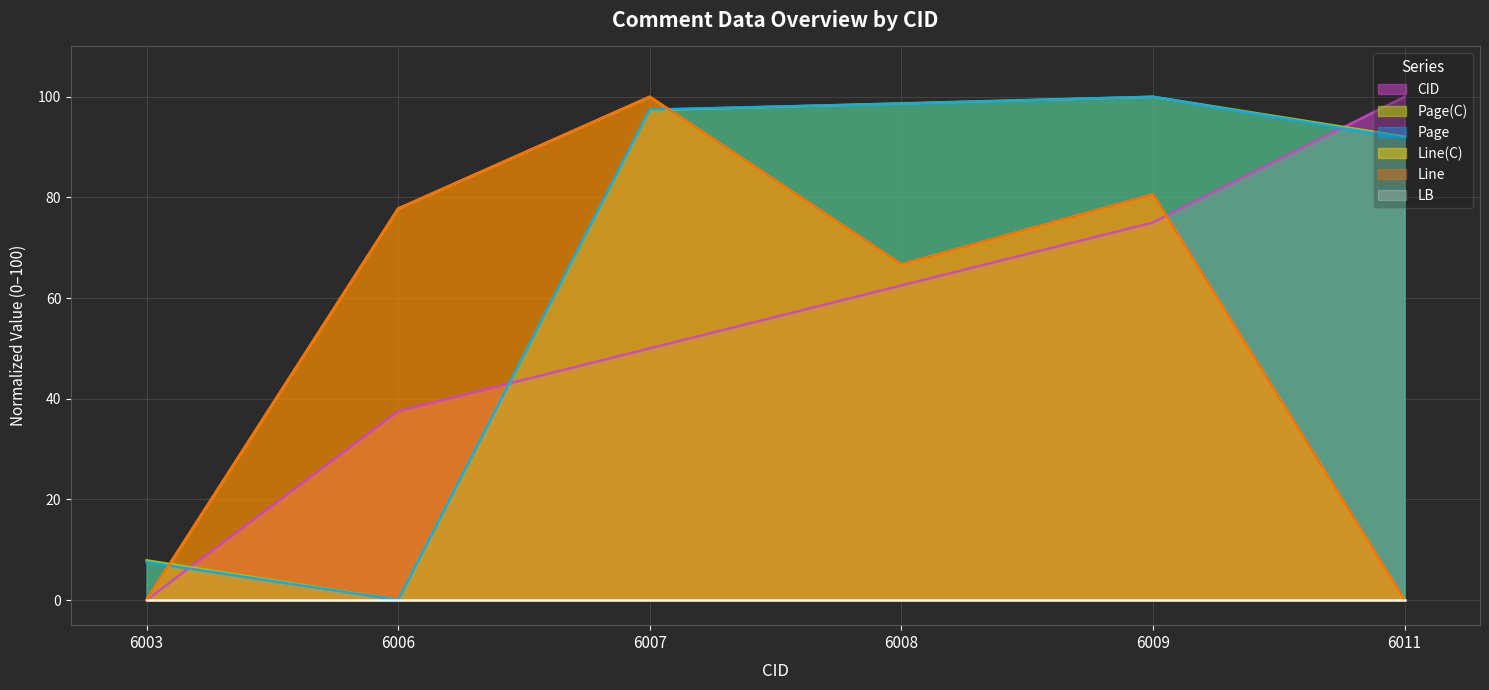

Which series has the largest range (max minus min)?

CID